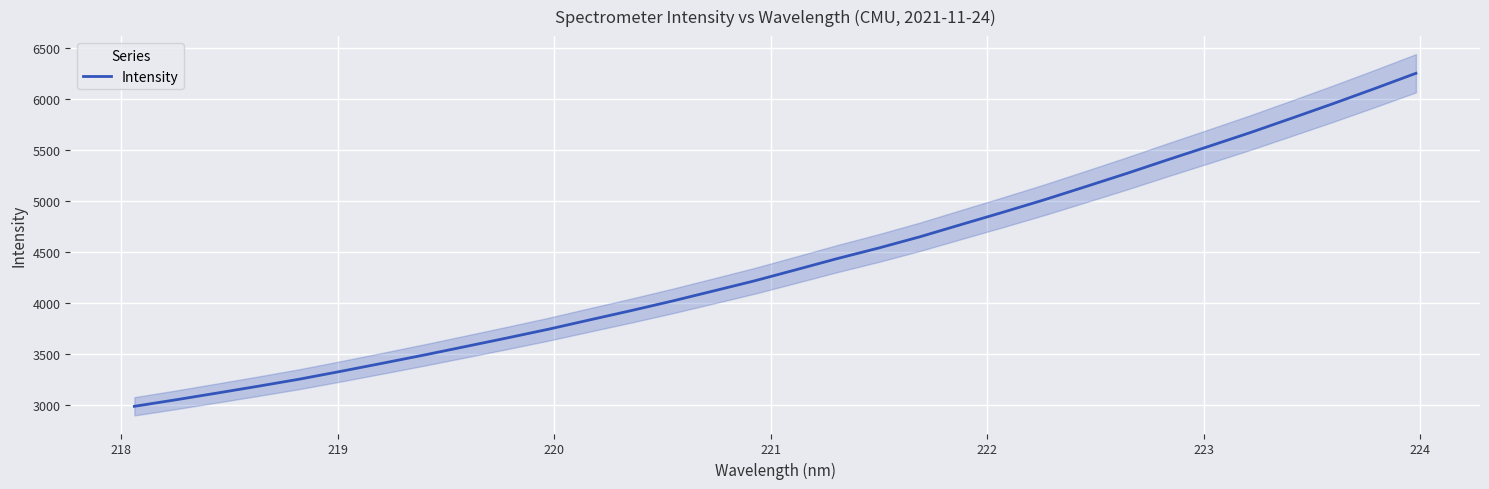

How many distinct data groups are displayed?

1